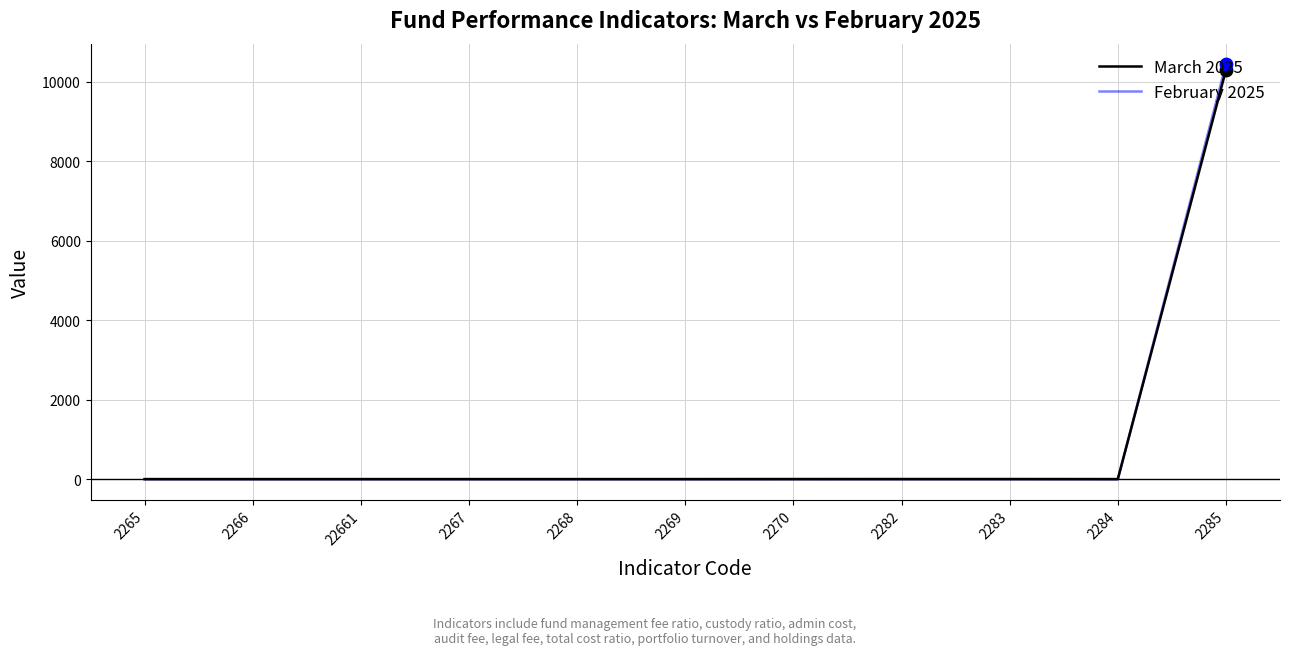

Which series has the largest Y range (max minus min)?

February 2025